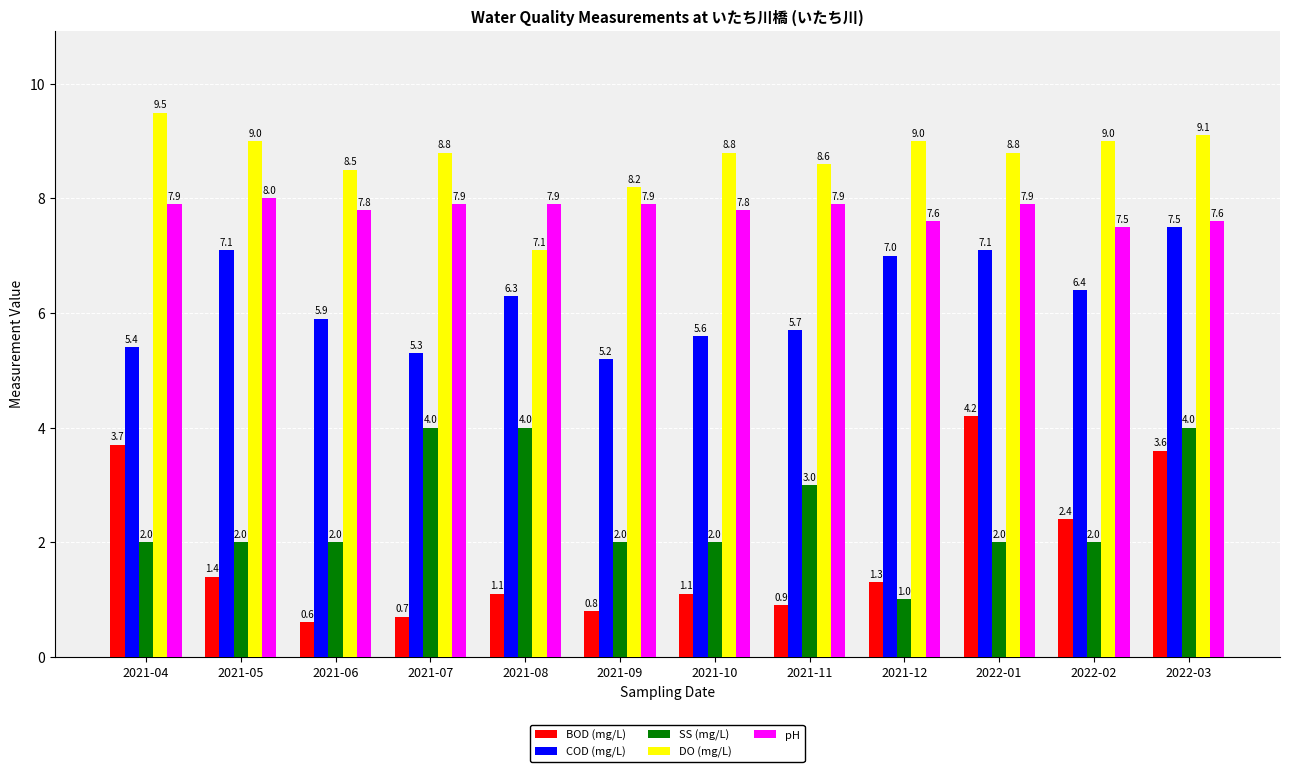

What is the sum of all pH values?

93.7